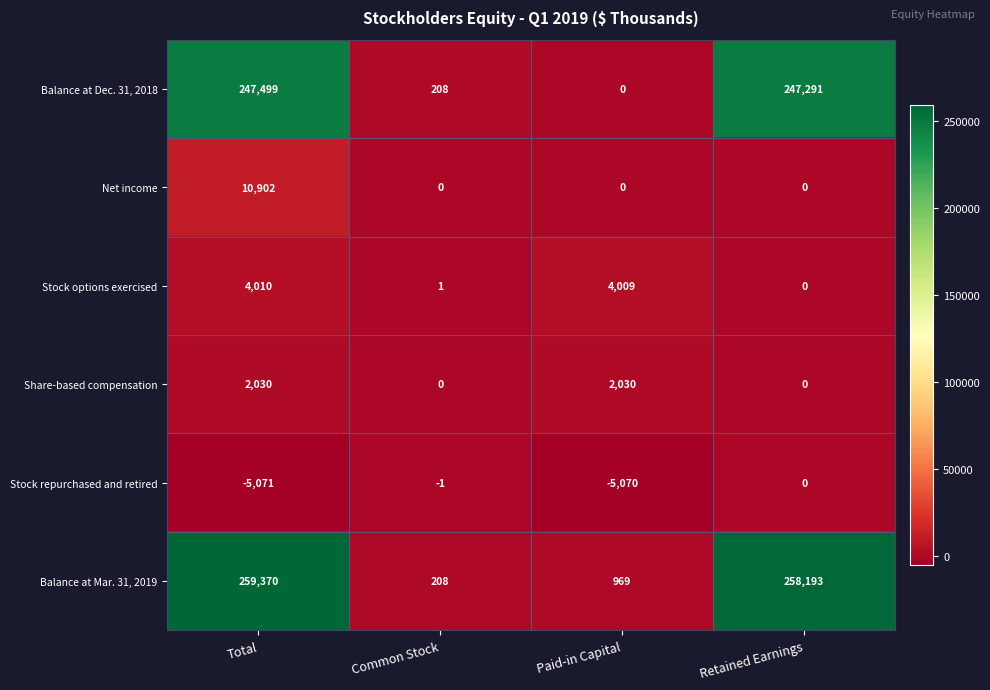

At which label is Balance at Dec. 31, 2018 closest to 123749?

Common Stock